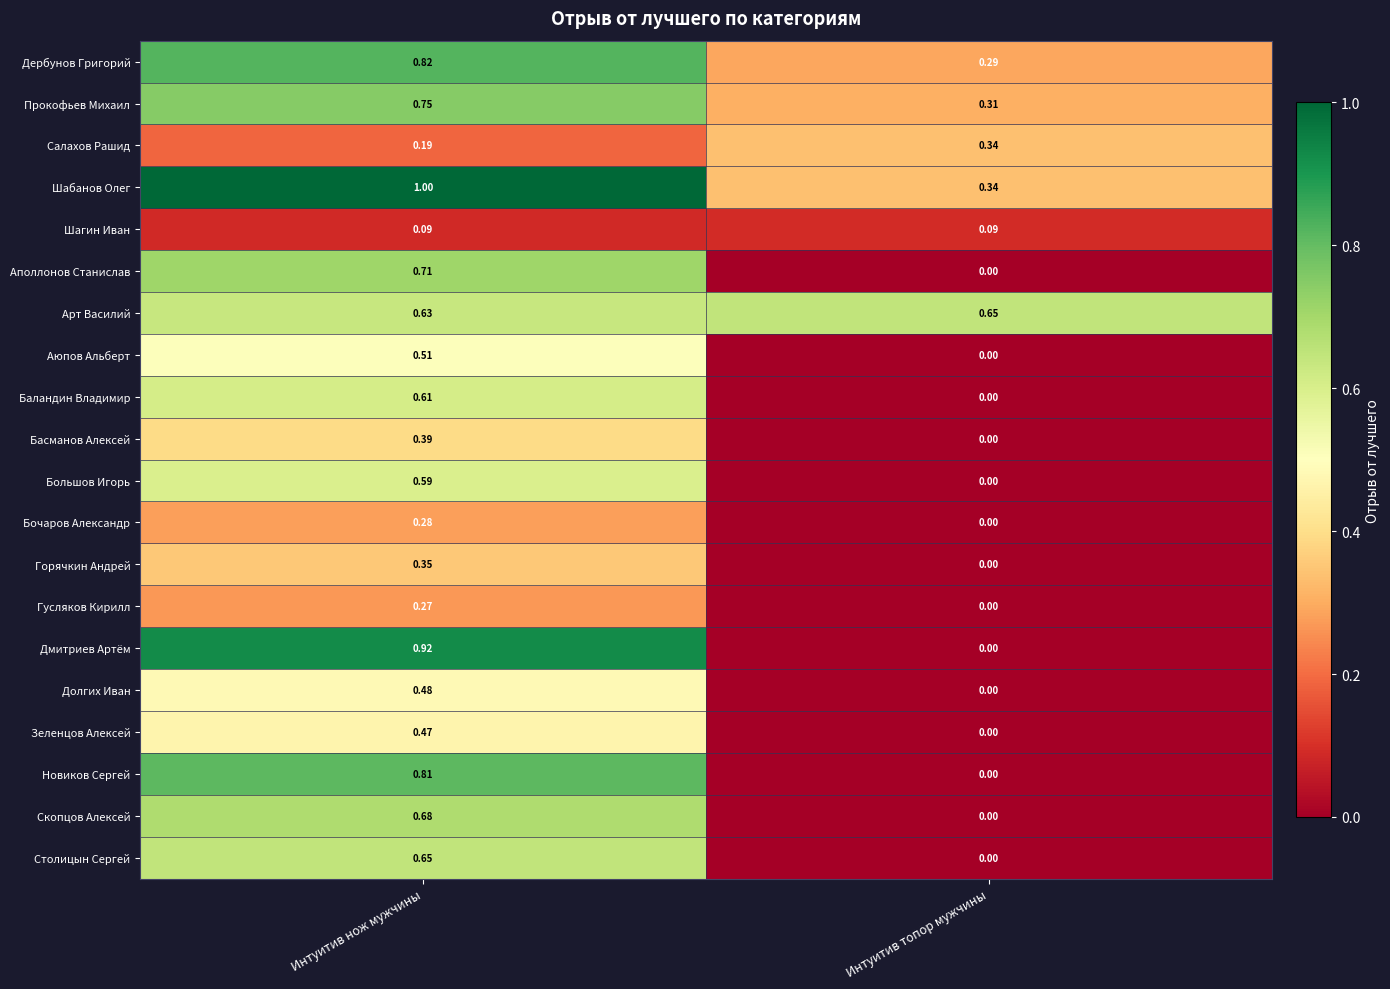

List the labels in order of Дмитриев Артём value, smallest first.

Интуитив топор мужчины, Интуитив нож мужчины